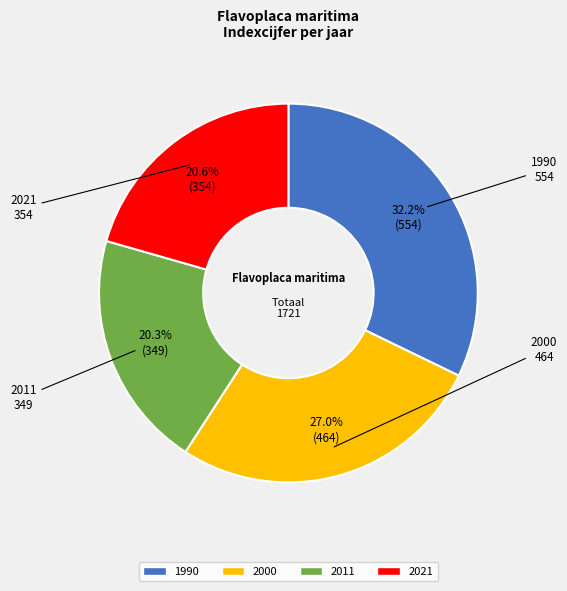

Count the number of slices in the pie.

4